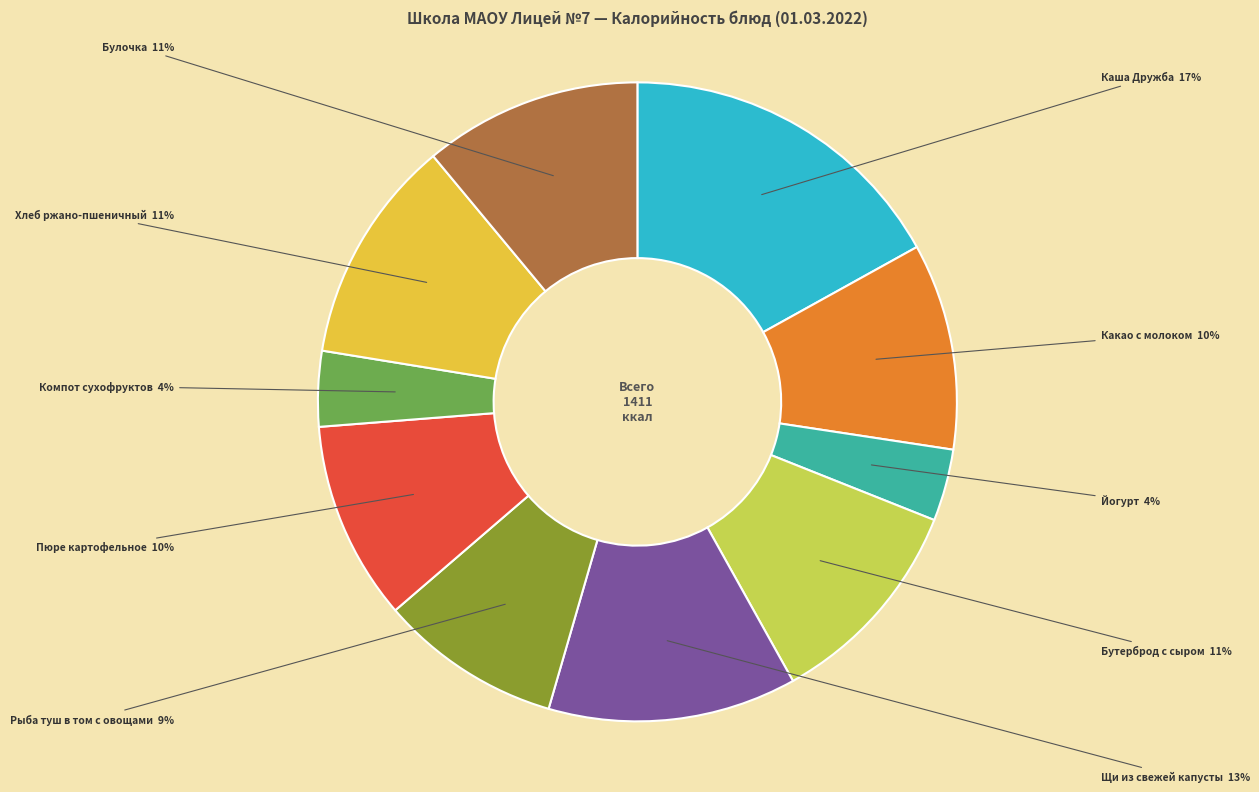

Is the sum of Какао с молоком and Йогурт greater than half?

No